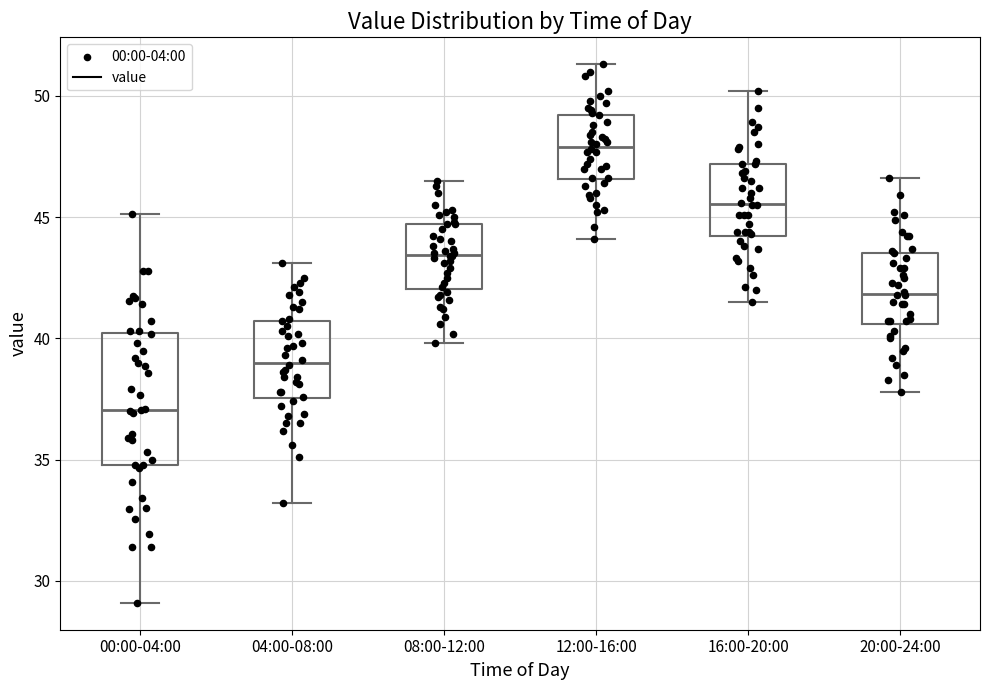

Which box has the lowest median line?

00:00-04:00